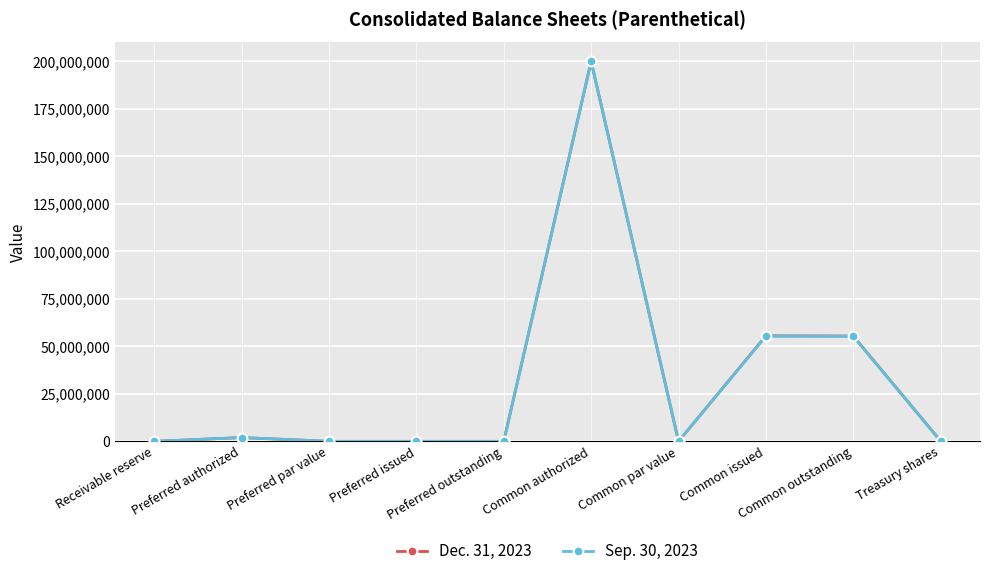

How many lines are shown in the chart?

2